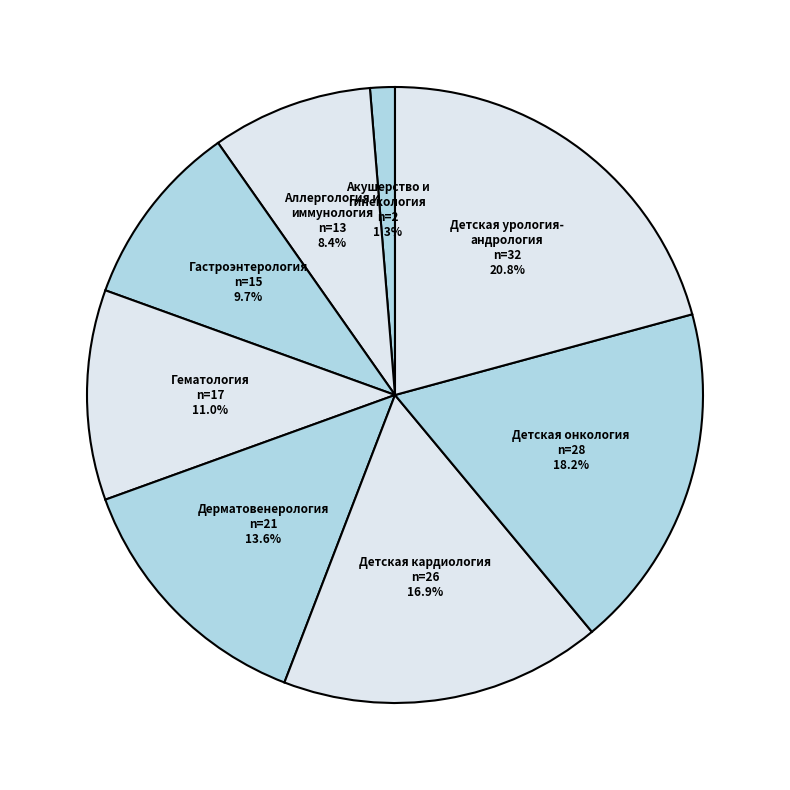

To the nearest percent, what is the average slice percentage?

12%